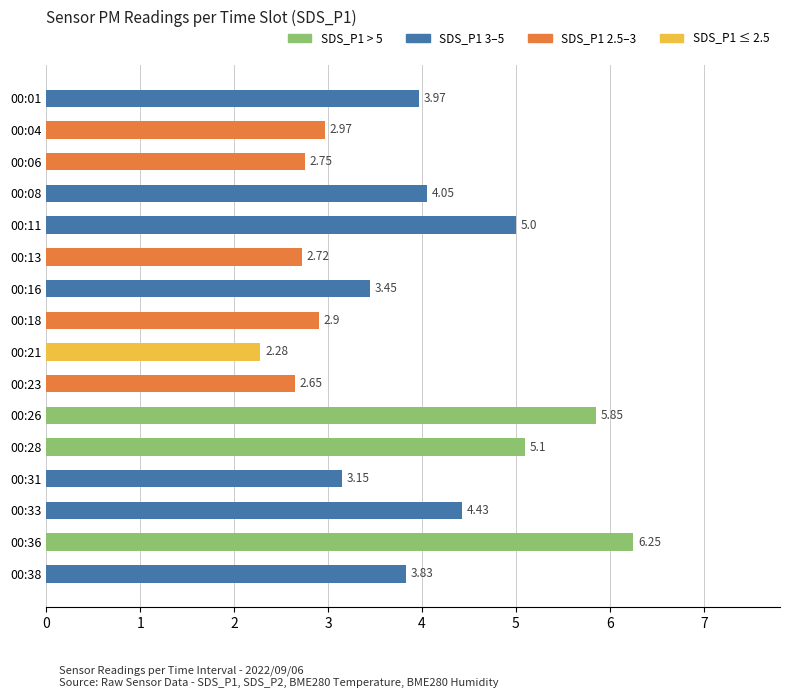

Approximately how many times larger is the value at 00:18 compared to 00:01?

0.7